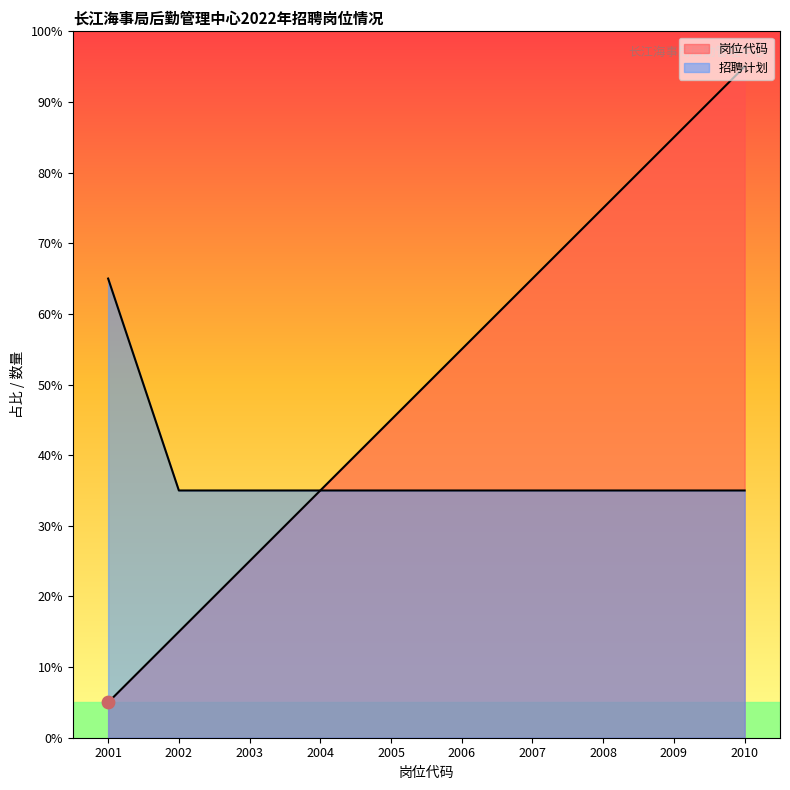

What is the total value across all series at 2005?

80